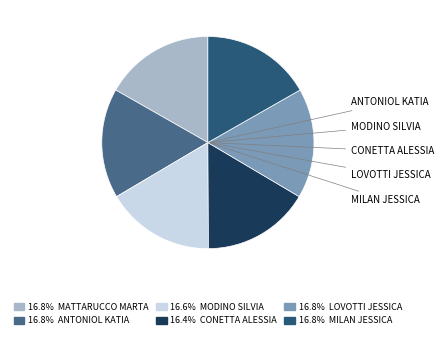

How many segments does this pie chart have?

6